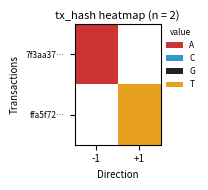

What is the smallest value displayed?

1.0